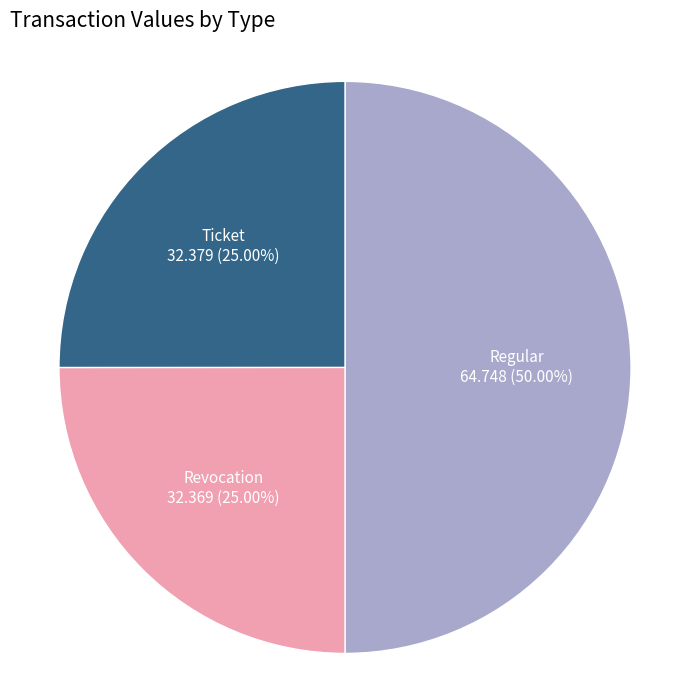

Which category has the biggest portion of the pie?

Regular